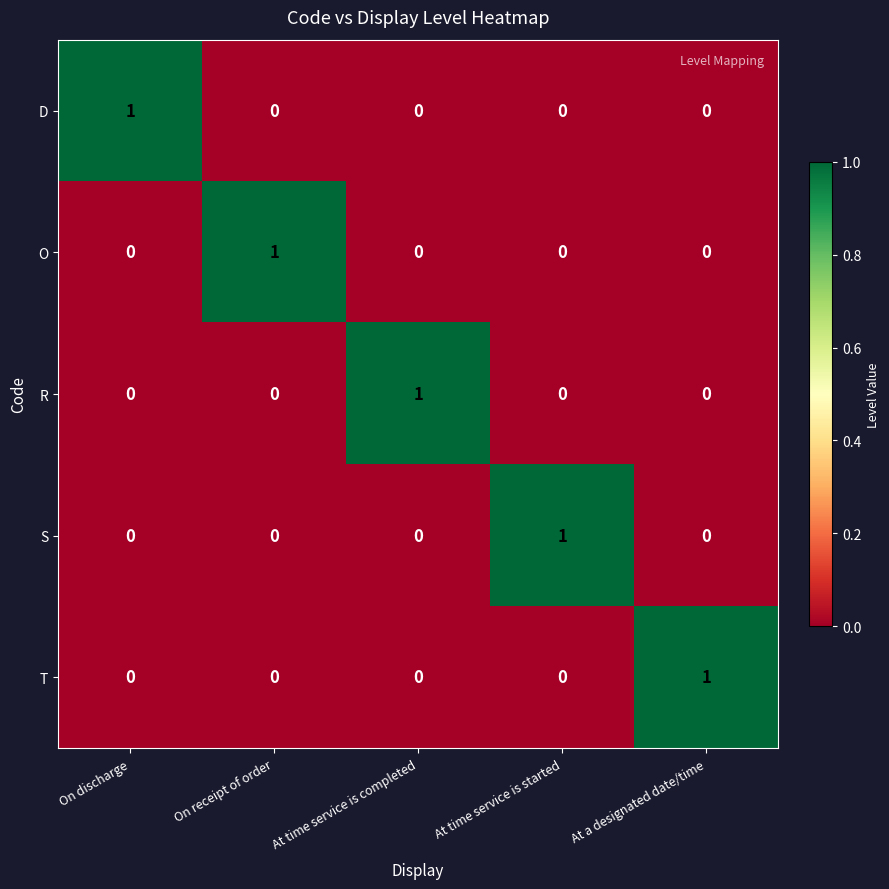

The value of D at At a designated date/time is 0. True or false?

True